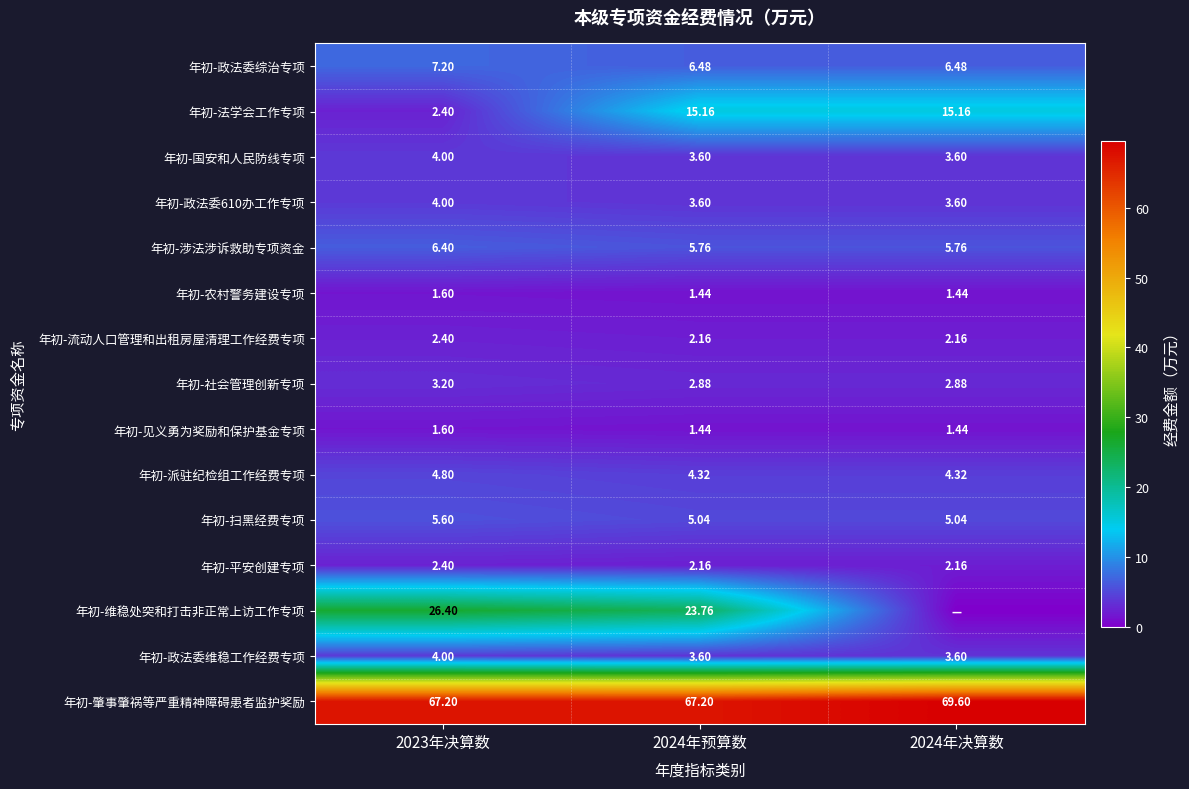

What is the greatest value displayed?

69.6